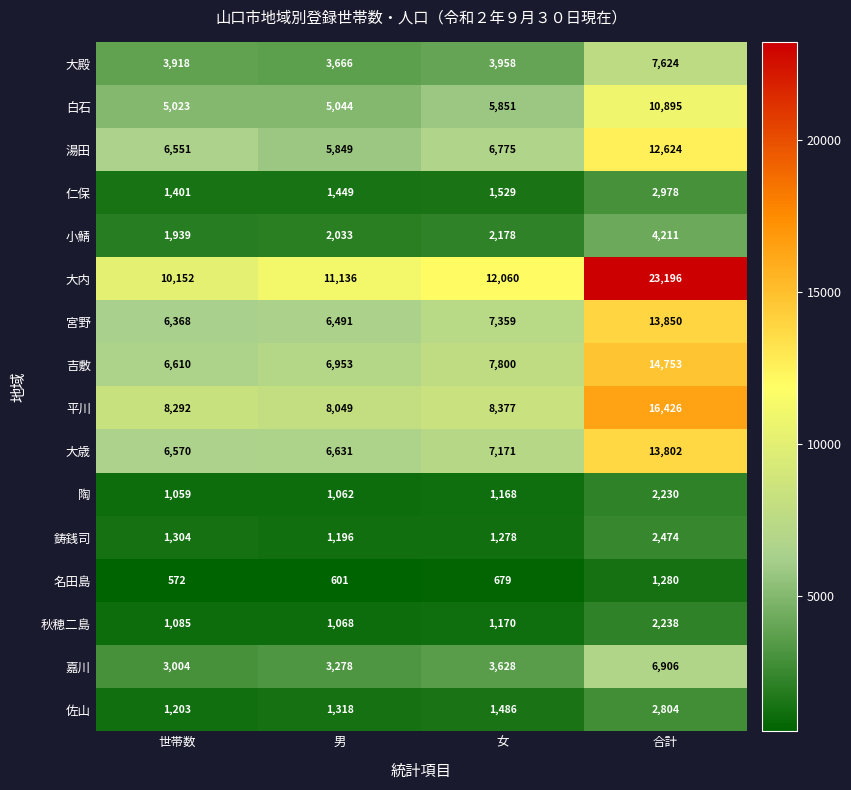

The 名田島 series shows 847 at 合計. True or false?

False